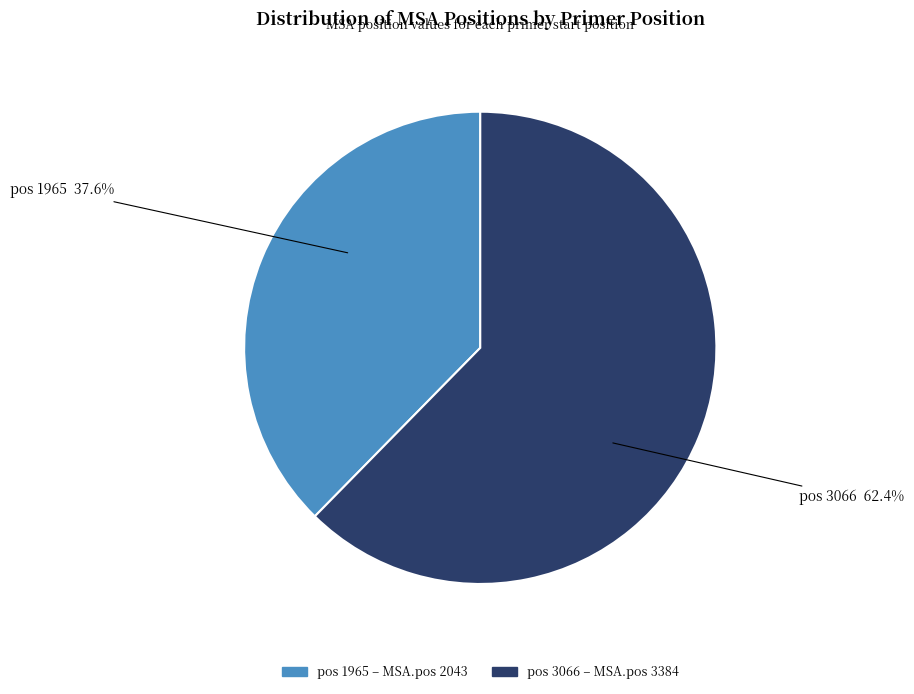

To the nearest percent, what is the average slice percentage?

50%